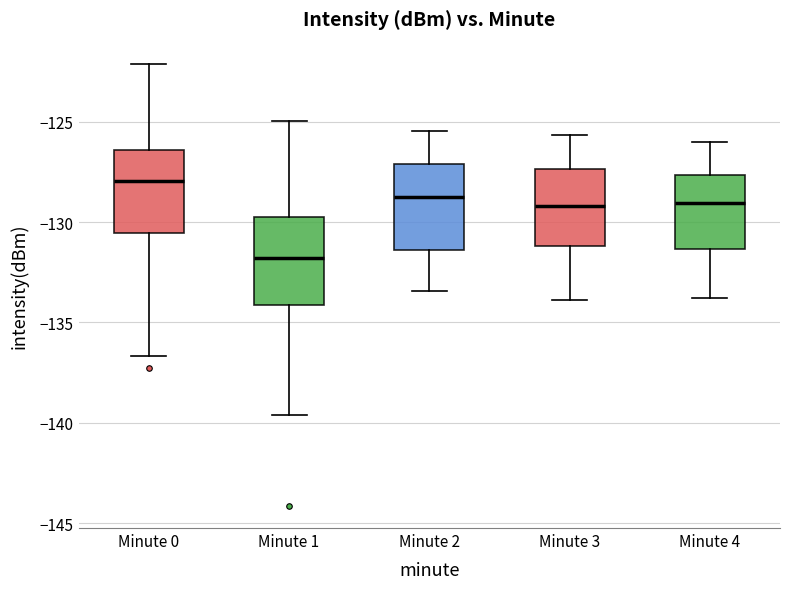

Which box has the lowest median line?

Minute 1